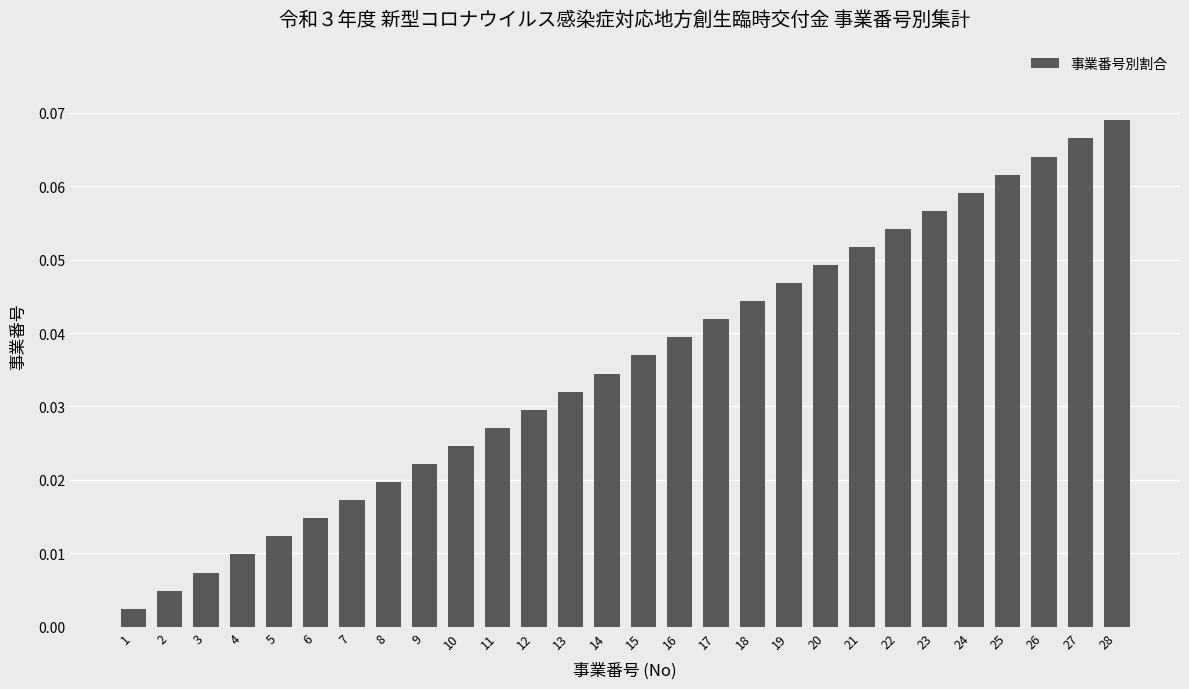

Are the bars grouped side by side (vs. stacked)?

No